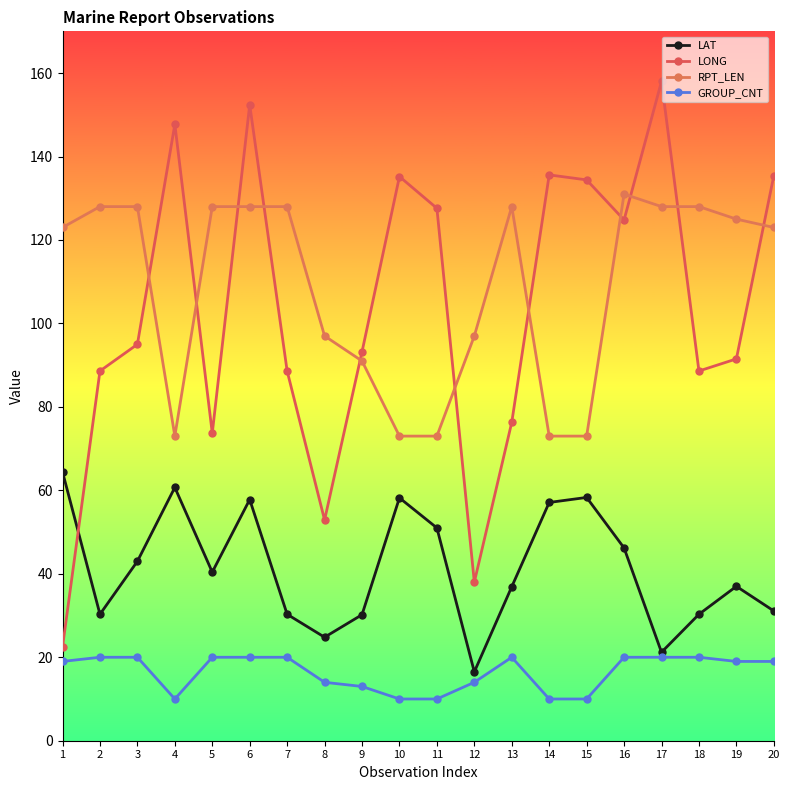

What is the difference between the highest and lowest values at 13?

108.0